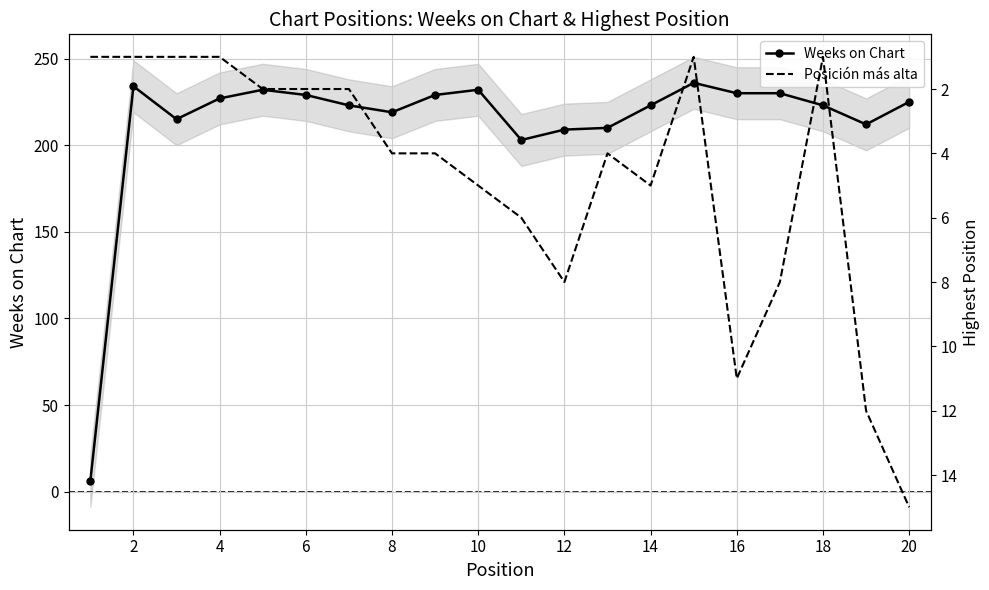

The Weeks on Chart series shows 223 at 18. True or false?

True